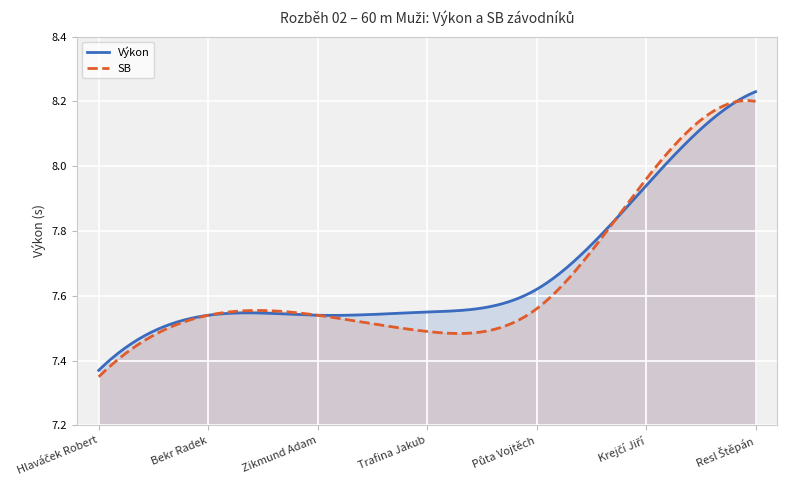

What is the approximate value of SB at Resl Štěpán?

8.2